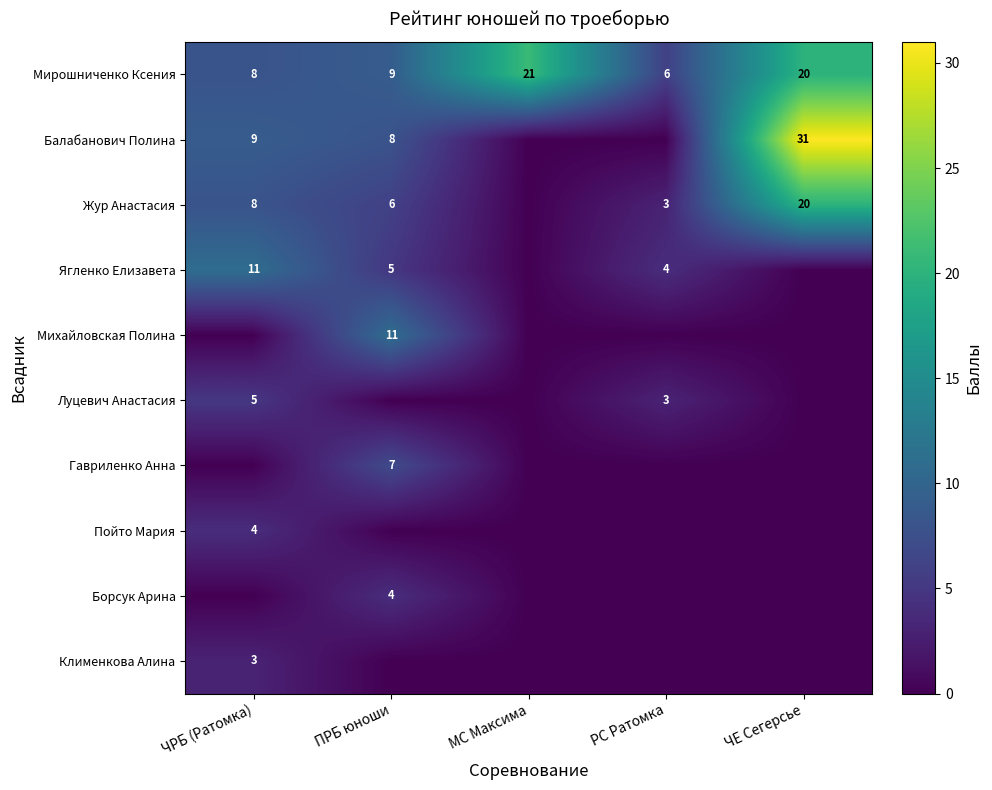

The value of Михайловская Полина at ПРБ юноши is 11. True or false?

True